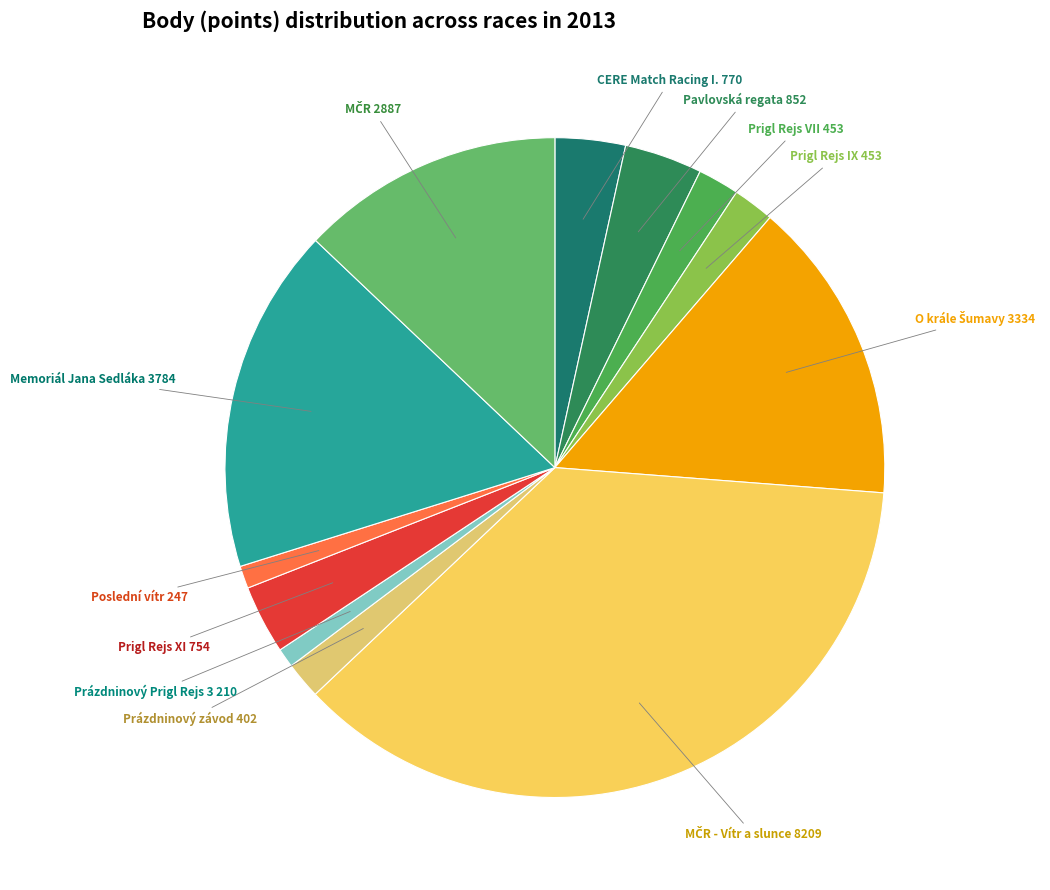

How many segments does this pie chart have?

12